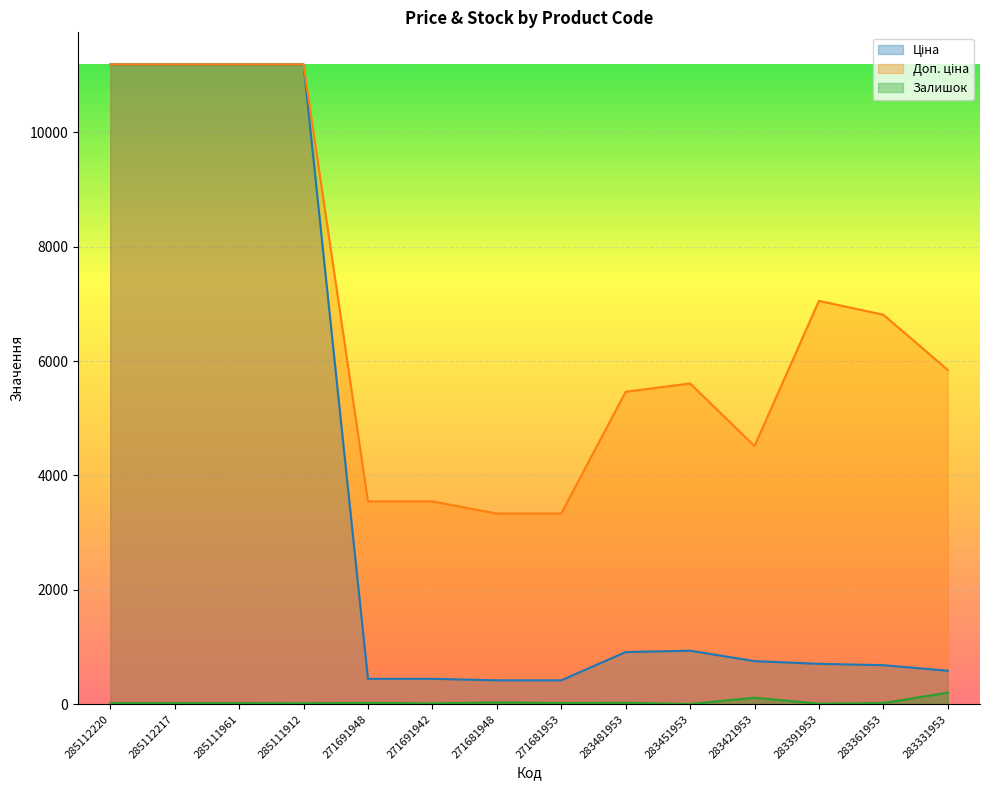

Is the value of Доп. ціна at 285111961 greater than the value of Залишок at 271691942?

Yes